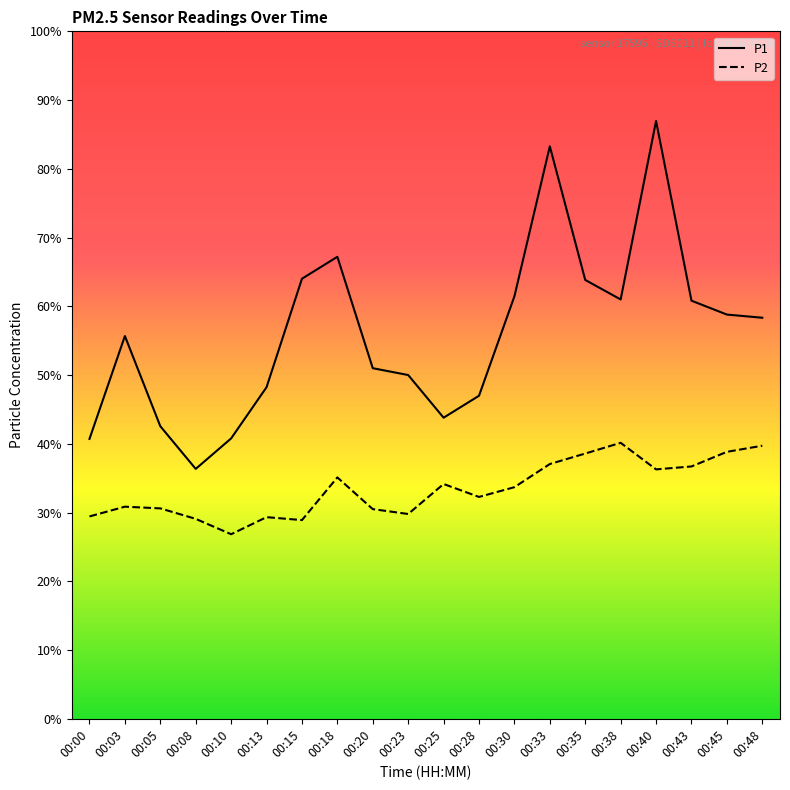

At which category does P2 reach its first local peak?

00:03